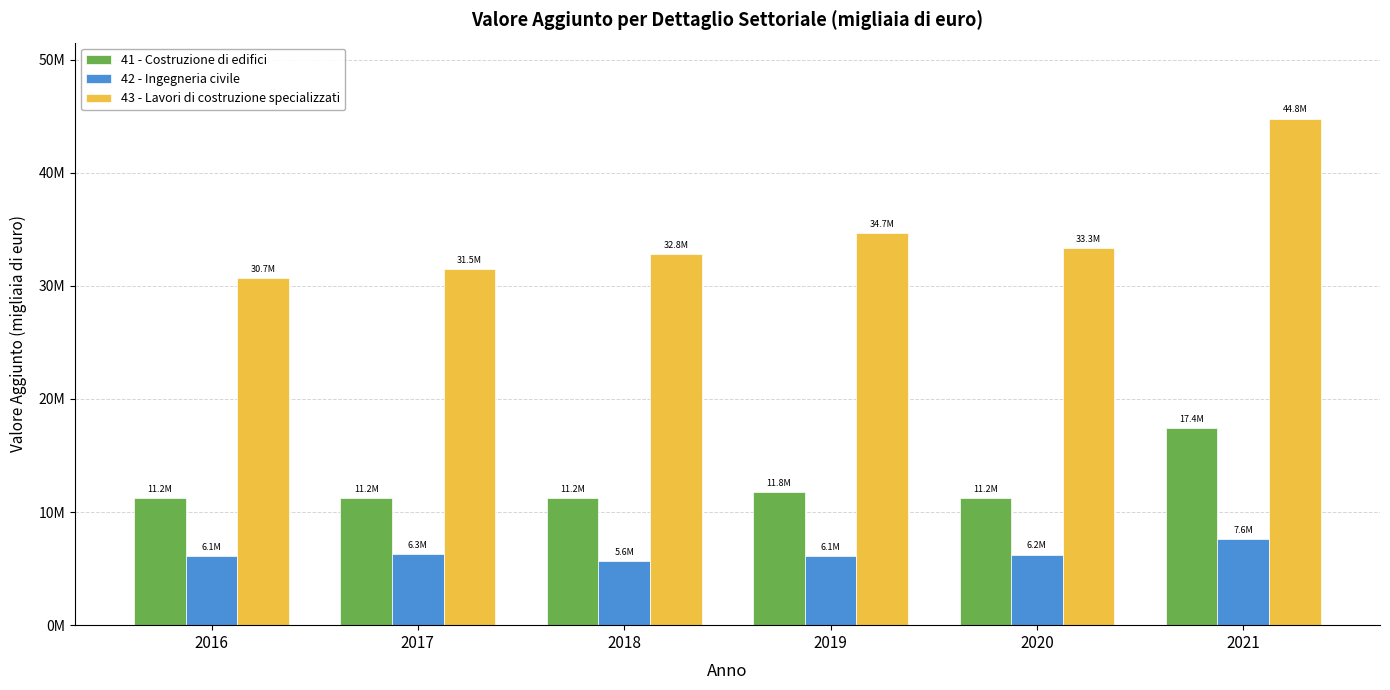

Are the bars horizontal?

No